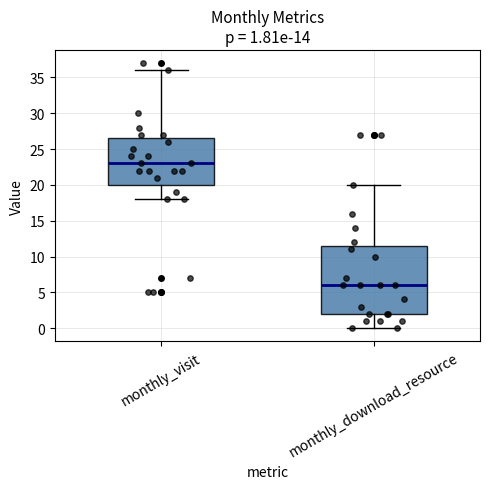

Which box has the lowest median line?

monthly_download_resource